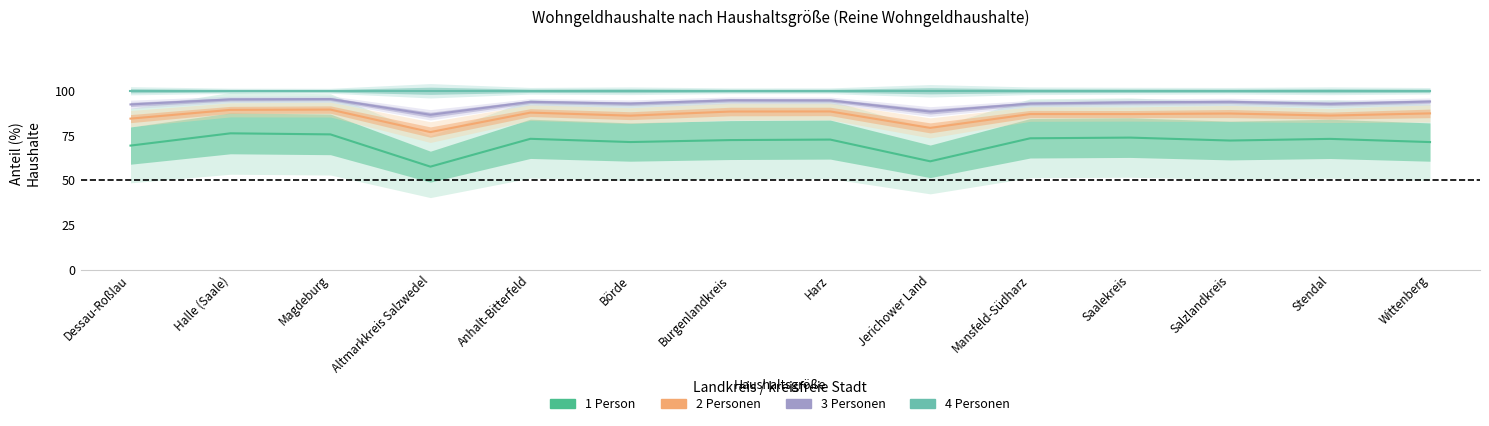

The value of 1 Person at Halle (Saale) is 76.2. True or false?

True